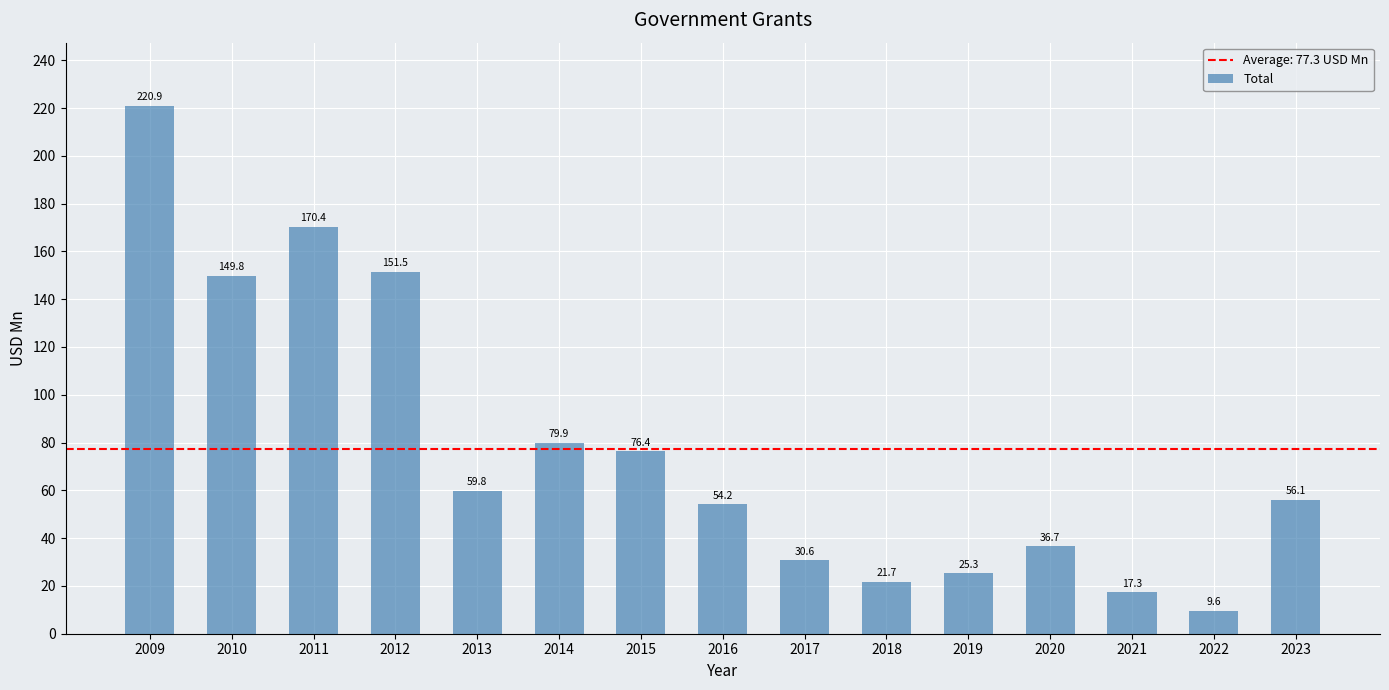

What value does the data have at 2021?

17.3